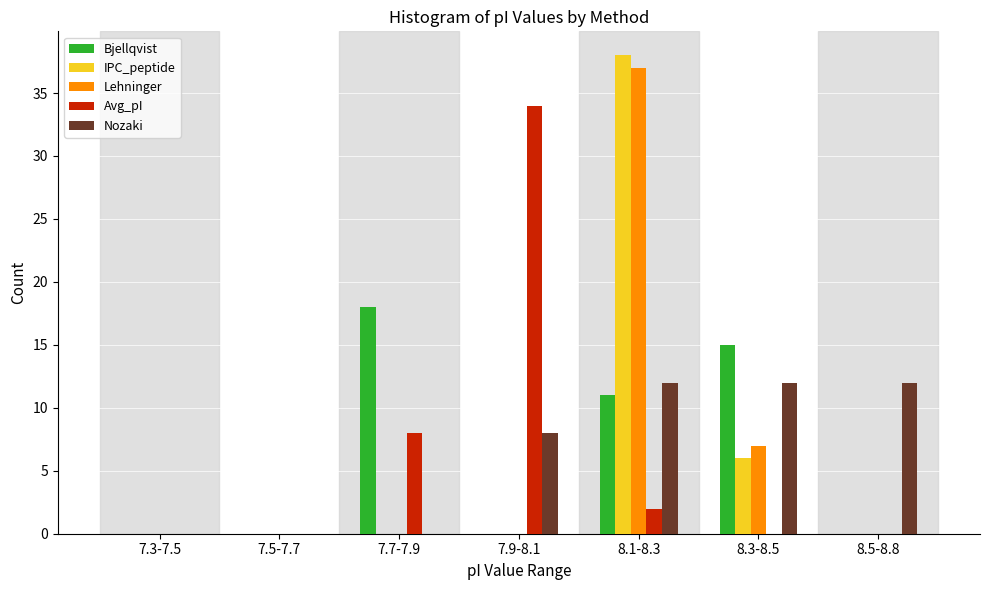

Which category has the highest value in the Lehninger series?

8.1-8.3